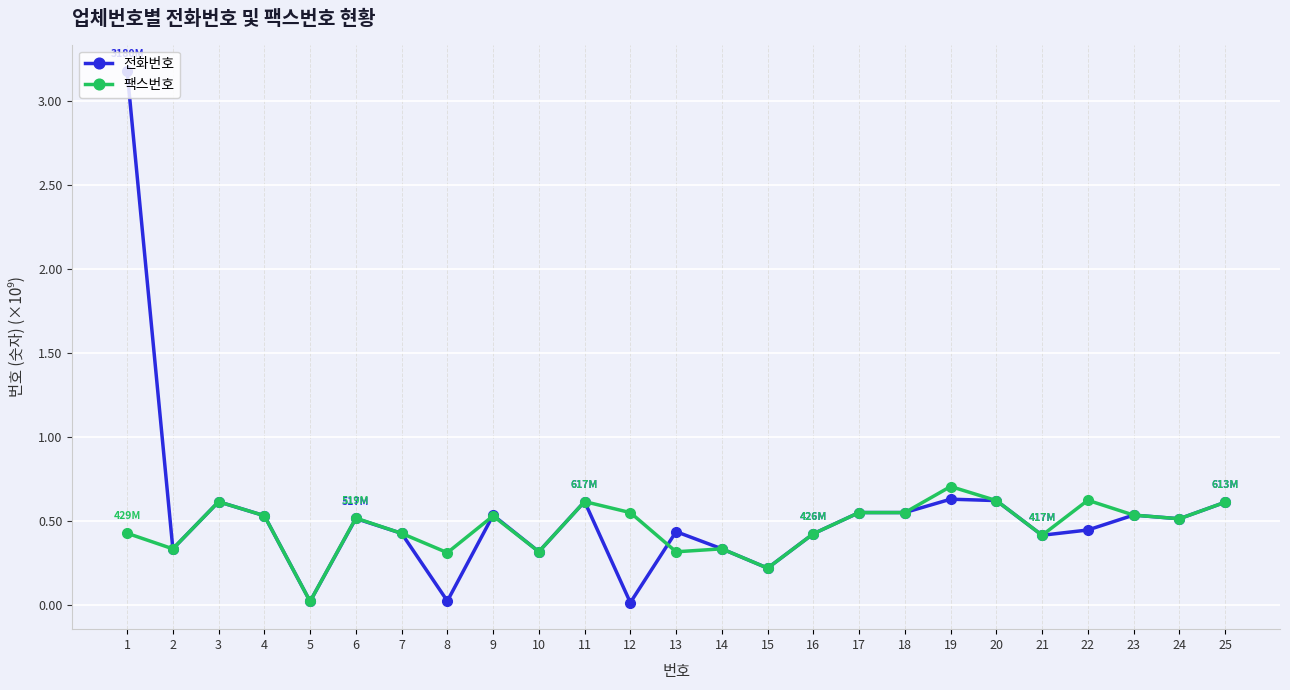

What is the difference between the maximum and minimum values in the 팩스번호 series?

0.7